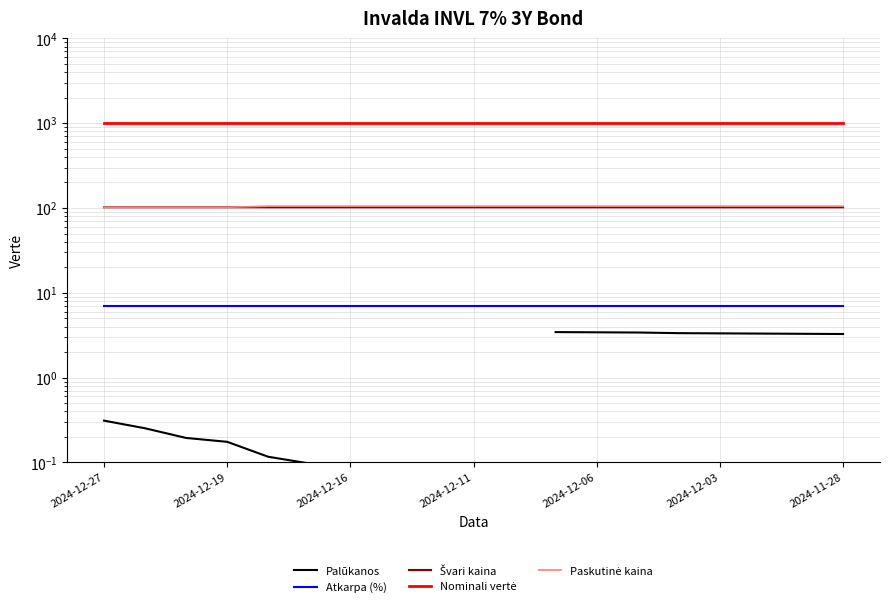

True or false: Nominali vertė and Švari kaina cross at least once.

False